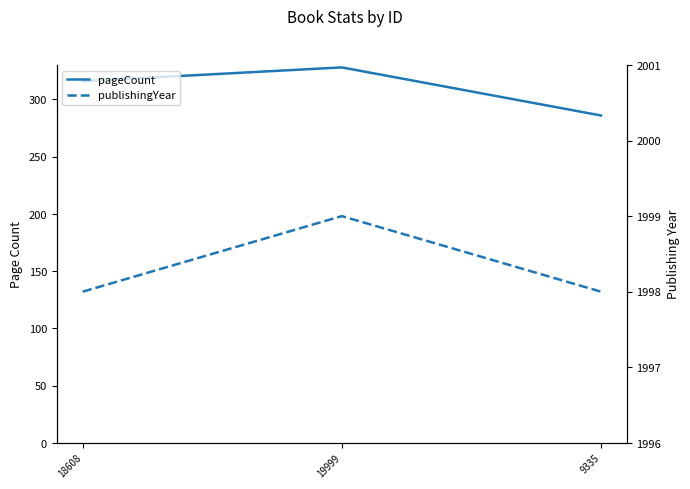

What is the value of the pageCount point at the 2nd from the left?

328